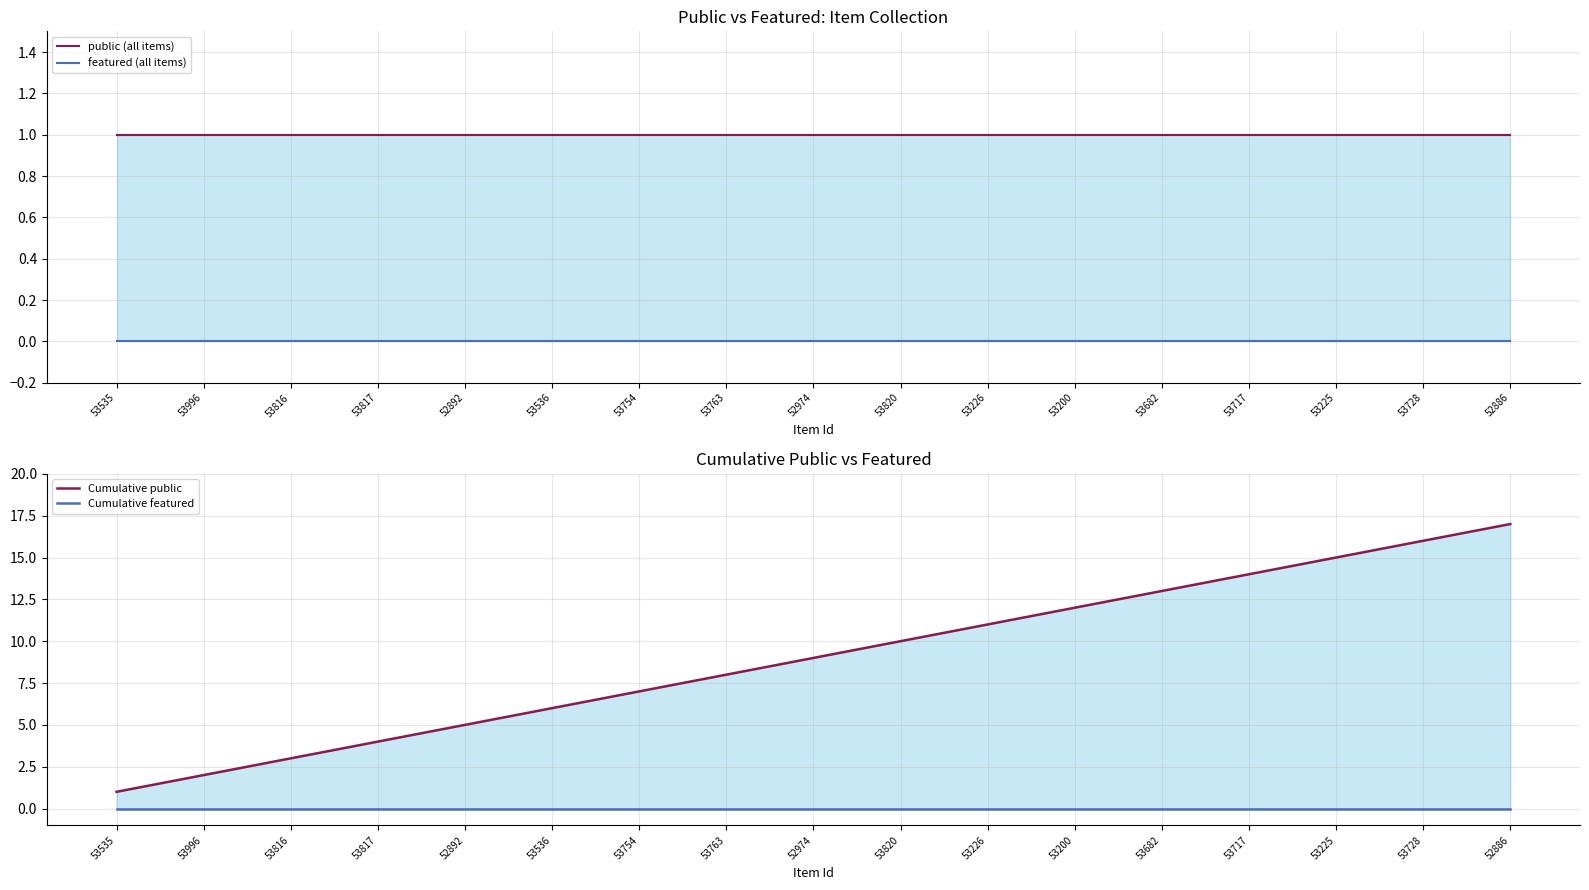

The Cumulative featured series shows 0 at 53200. True or false?

True